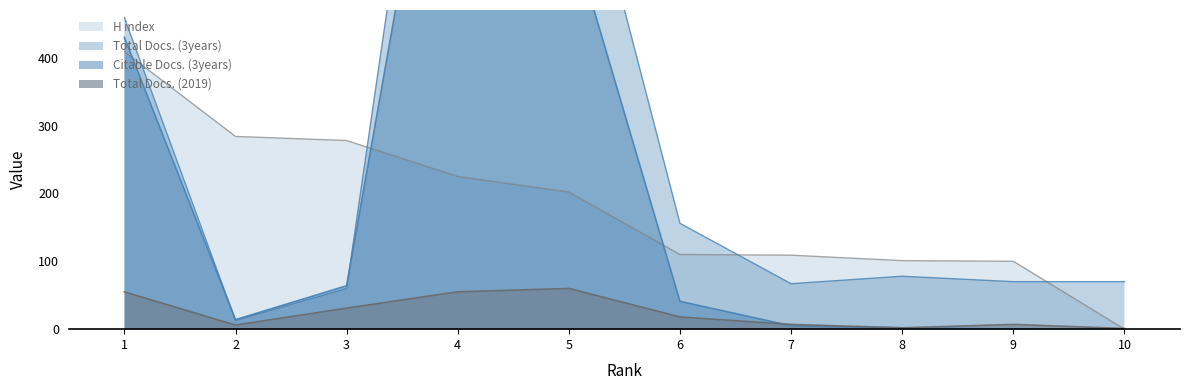

Reading right to left, extract all data points from this chart.

Total Docs. (3years): 70	70	78	67	156	786	1187	60	13	459
Citable Docs. (3years): 0	0	2	5	41	596	988	64	14	430
H index: 0	100	101	109	110	202	225	278	284	409
Total Docs. (2019): 1	7	2	7	18	60	55	31	6	55